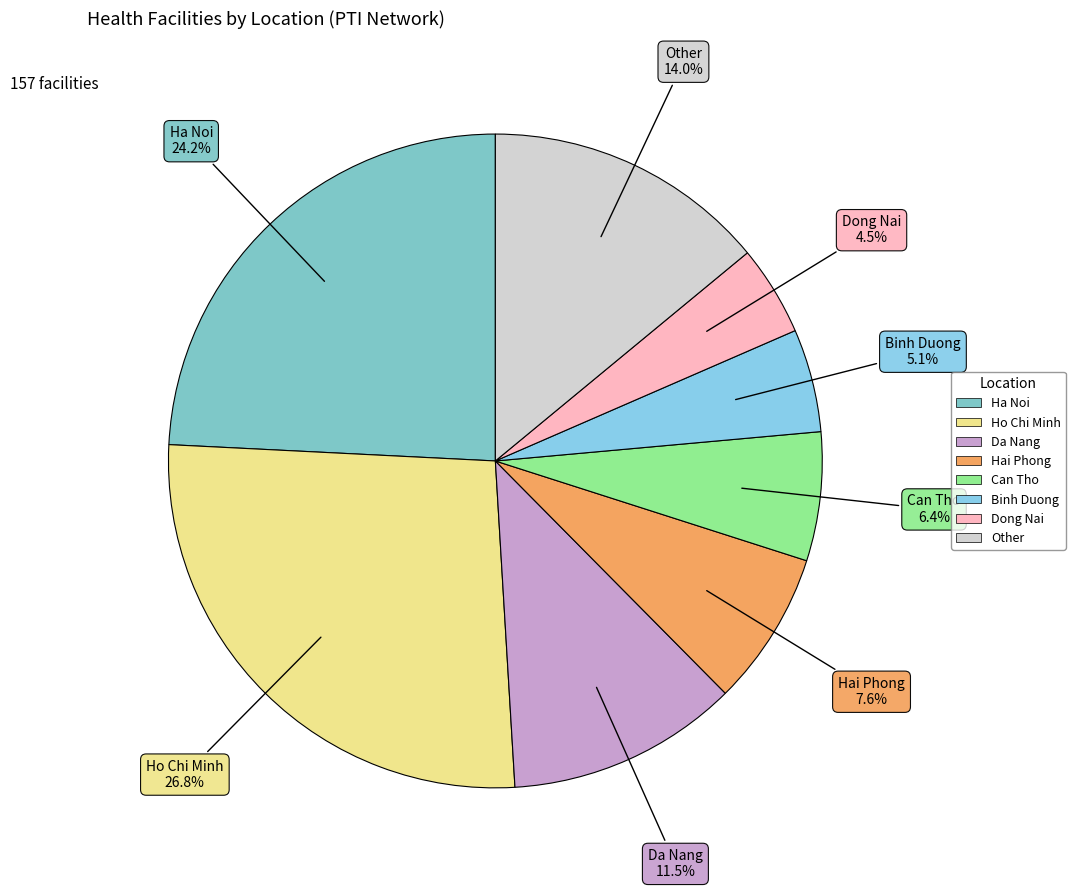

How many segments does this pie chart have?

8